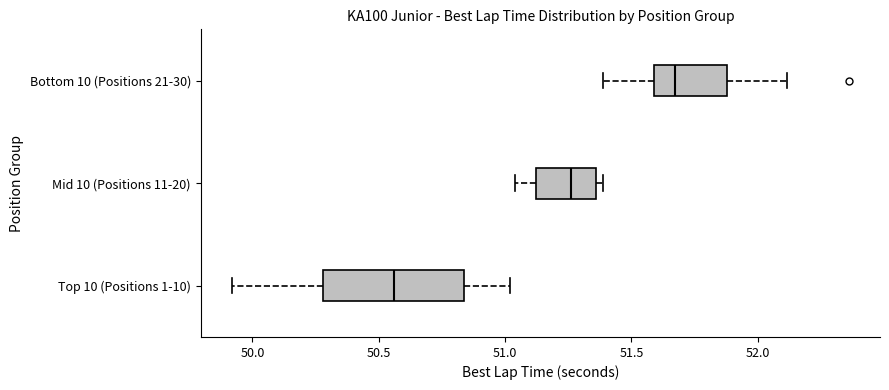

Comparing the boxes themselves (not the whiskers), which one is the widest?

Top 10 (Positions 1-10)